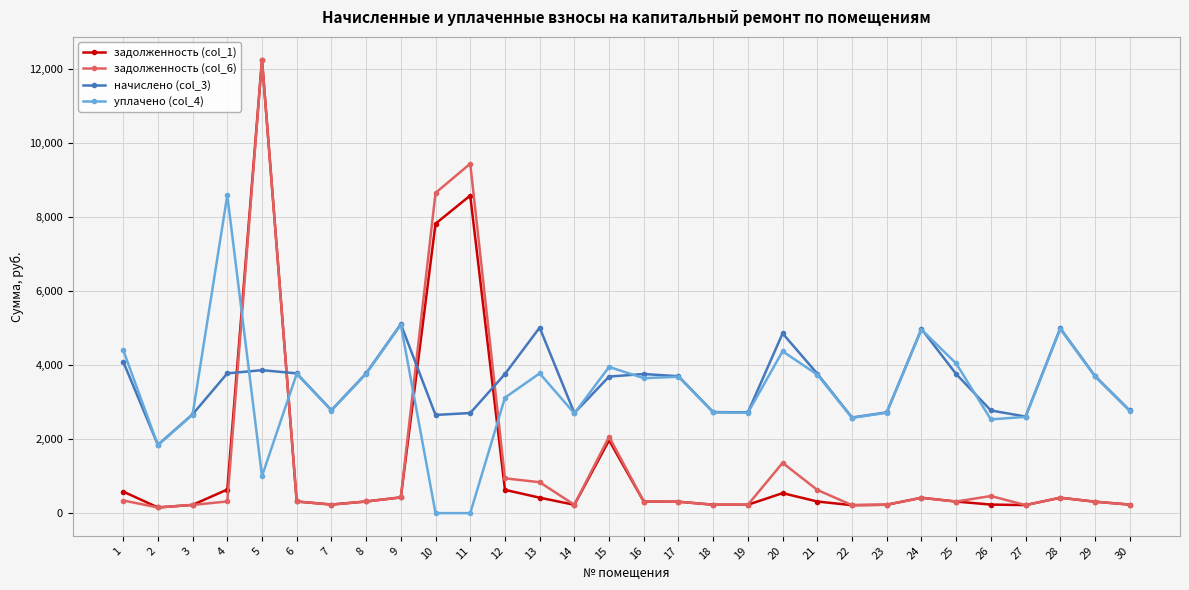

How many lines are shown in the chart?

4